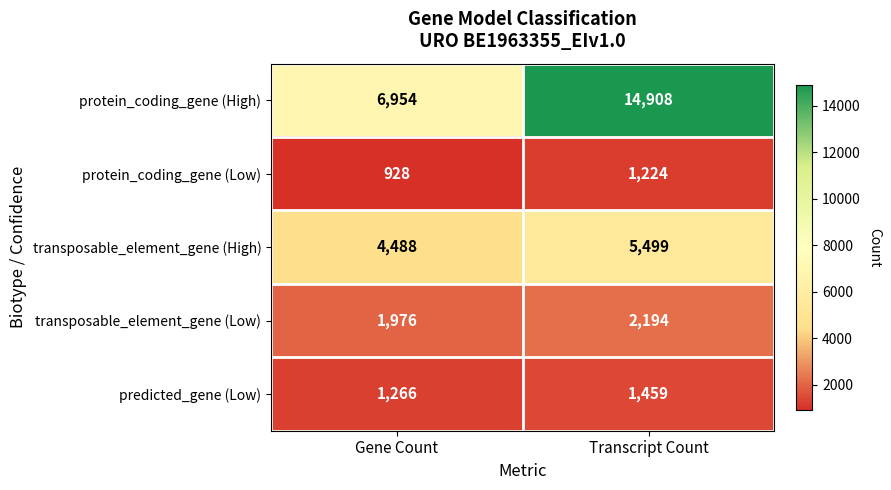

What is the difference between the transposable_element_gene (High) values at Transcript Count and Gene Count?

1011